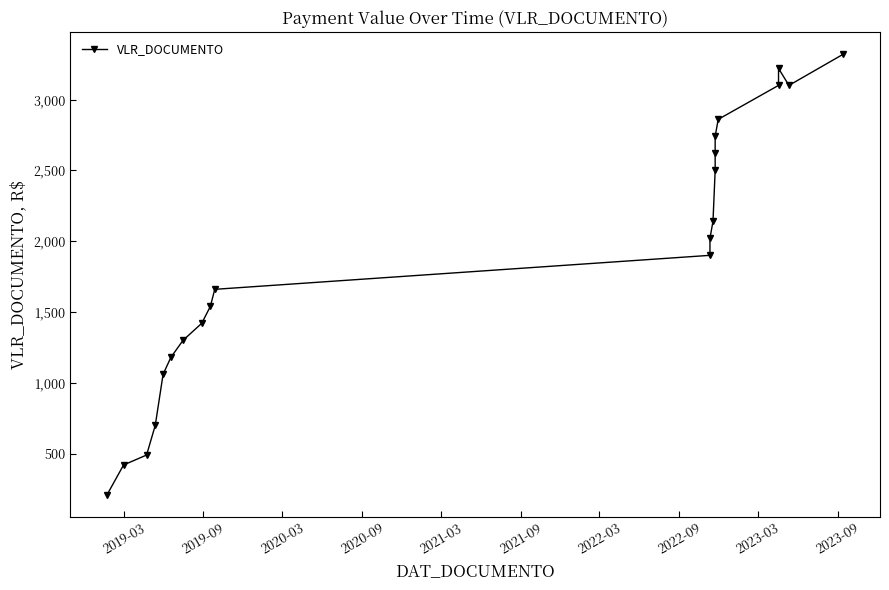

What is the difference between the maximum and minimum values?

3110